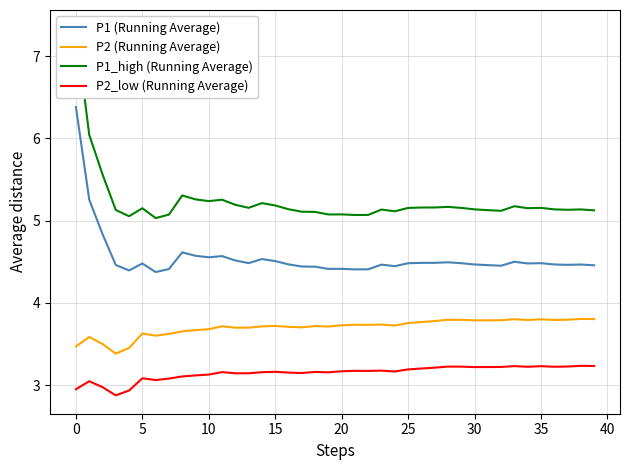

At which label does P2_low (Running Average) reach its peak?

38